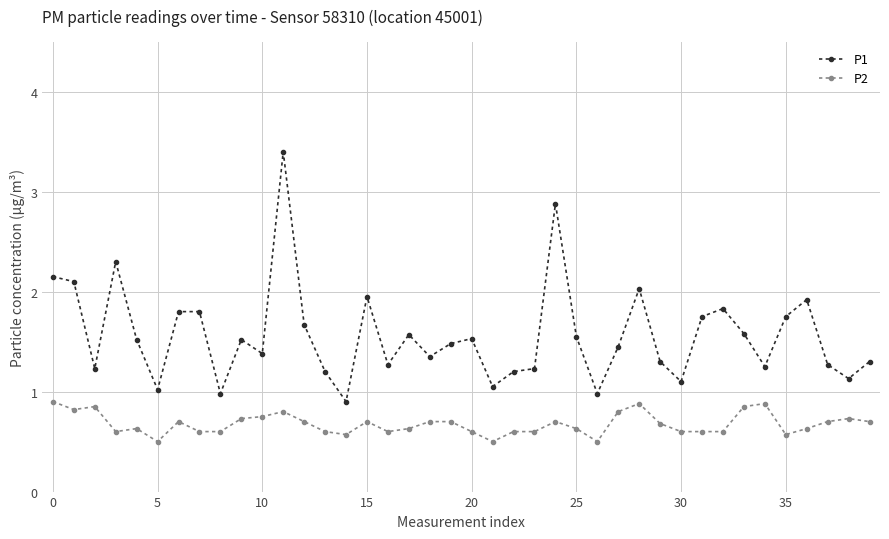

What is the highest value of the P1 series?

3.4